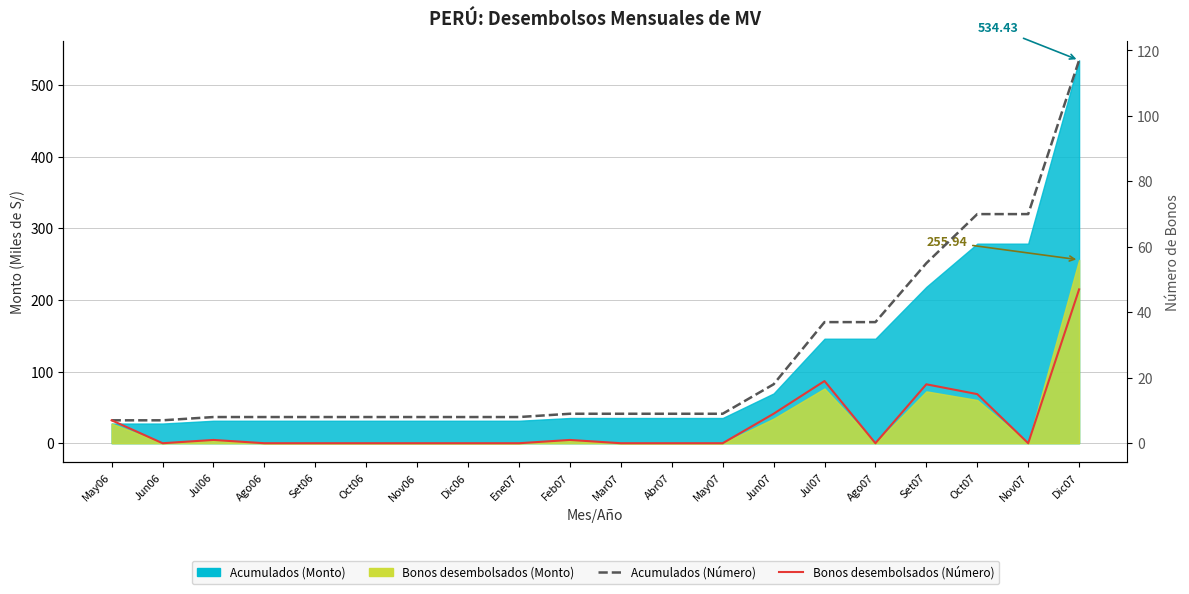

True or false: Bonos desembolsados (Número) has more than 0 interior local peaks.

True